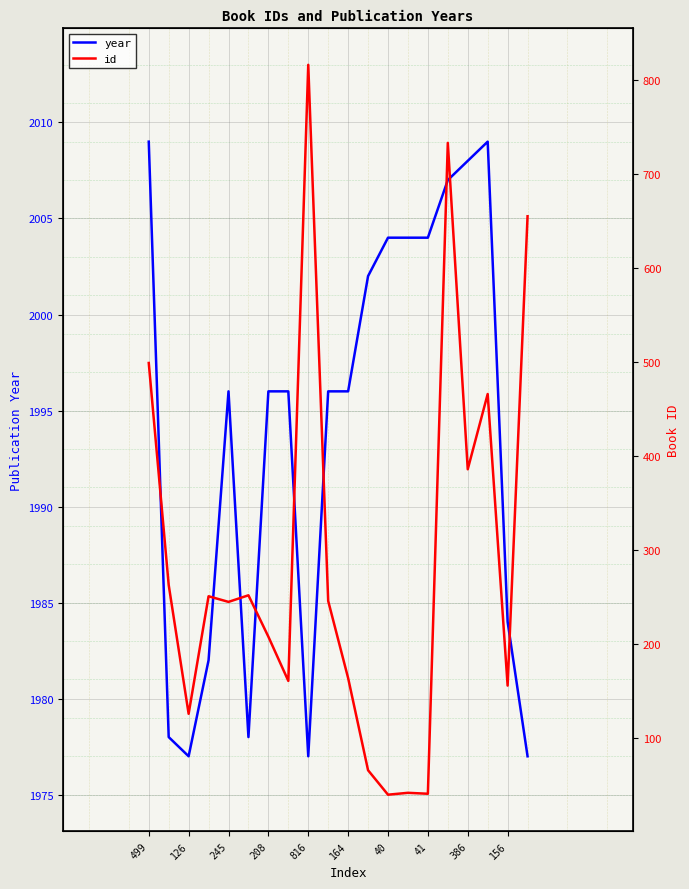

Which series has the widest spread of values?

id